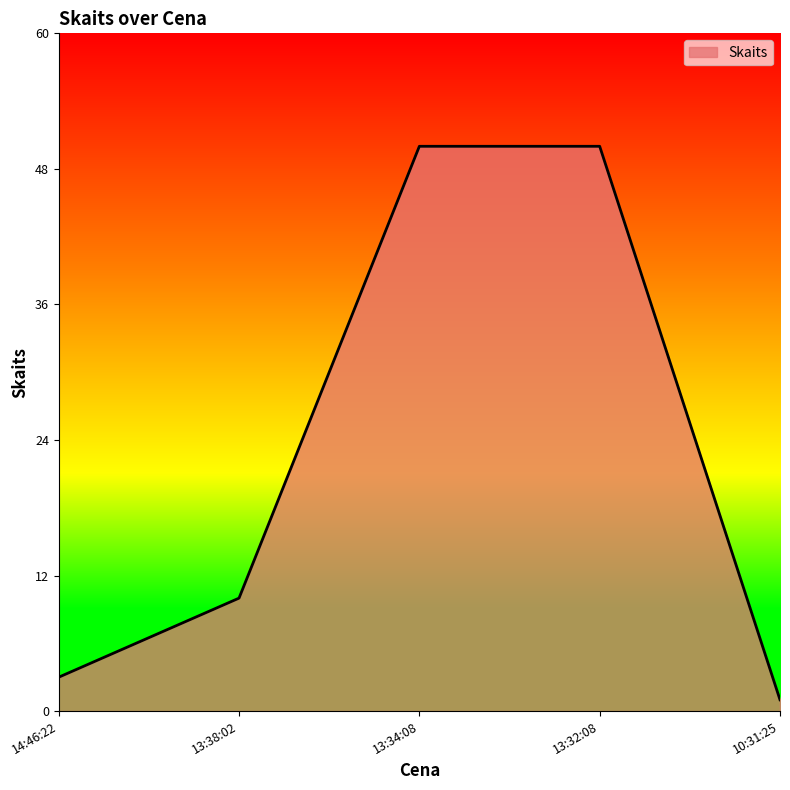

What is the label of the 4th point from the right?

13:38:02